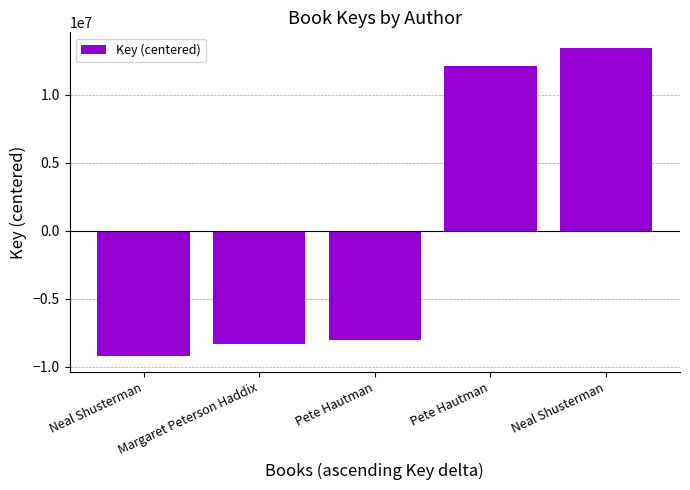

How many values are below zero?

3